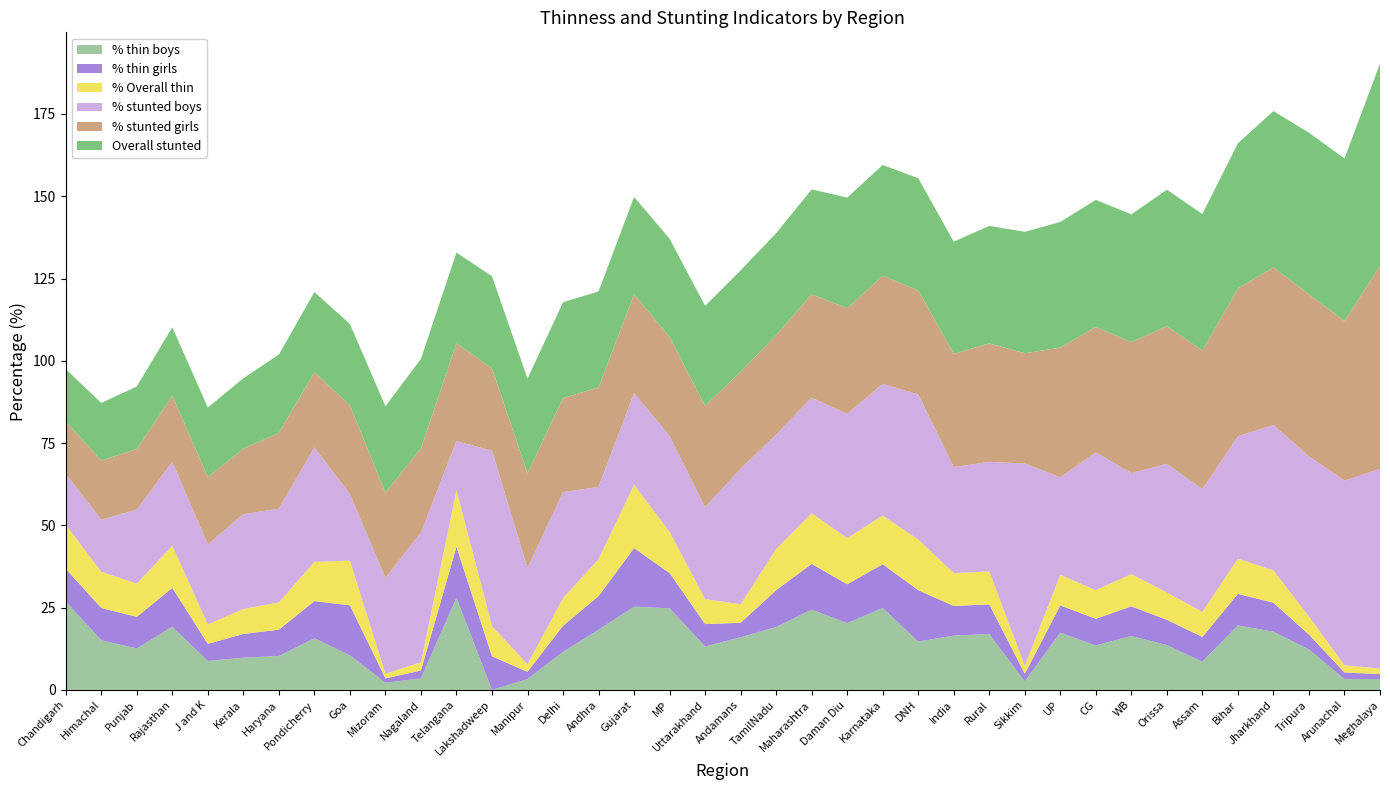

Reading left to right, list all the values displayed in this chart.

% thin boys: Chandigarh=26.9	Himachal=15.1	Punjab=12.6	Rajasthan=19.2	J and K=8.8	Kerala=9.8	Haryana=10.3	Pondicherry=15.7	Goa=10.5	Mizoram=2.2	Nagaland=3.5	Telangana=28.0	Lakshadweep=0.0	Manipur=3.3	Delhi=11.6	Andhra=18.3	Gujarat=25.3	MP=24.8	Uttarakhand=13.2	Andamans=16.0	TamilNadu=19.1	Maharashtra=24.4	Daman Diu=20.3	Karnataka=24.9	DNH=14.7	India=16.5	Rural=17.0	Sikkim=2.6	UP=17.4	CG=13.5	WB=16.4	Orissa=13.6	Assam=8.6	Bihar=19.6	Jharkhand=17.7	Tripura=12.3	Arunachal=3.3	Meghalaya=3.3
% thin girls: Chandigarh=9.9	Himachal=9.8	Punjab=9.6	Rajasthan=11.8	J and K=5.2	Kerala=7.2	Haryana=8.0	Pondicherry=11.3	Goa=15.2	Mizoram=1.3	Nagaland=2.4	Telangana=15.5	Lakshadweep=10.2	Manipur=2.2	Delhi=7.9	Andhra=10.2	Gujarat=17.8	MP=10.7	Uttarakhand=6.8	Andamans=4.4	TamilNadu=11.2	Maharashtra=13.9	Daman Diu=11.8	Karnataka=13.3	DNH=15.6	India=9.0	Rural=9.0	Sikkim=2.3	UP=8.3	CG=8.1	WB=9.0	Orissa=7.7	Assam=7.5	Bihar=9.6	Jharkhand=8.8	Tripura=4.5	Arunachal=2.0	Meghalaya=1.5
% Overall thin: Chandigarh=13.4	Himachal=11.0	Punjab=10.1	Rajasthan=12.8	J and K=5.9	Kerala=7.6	Haryana=8.3	Pondicherry=11.9	Goa=13.6	Mizoram=1.4	Nagaland=2.5	Telangana=17.2	Lakshadweep=9.2	Manipur=2.3	Delhi=8.4	Andhra=11.2	Gujarat=19.3	MP=12.5	Uttarakhand=7.6	Andamans=5.6	TamilNadu=12.5	Maharashtra=15.4	Daman Diu=14.0	Karnataka=14.8	DNH=15.4	India=10.0	Rural=10.0	Sikkim=2.4	UP=9.3	CG=8.7	WB=9.8	Orissa=8.3	Assam=7.6	Bihar=10.7	Jharkhand=9.8	Tripura=5.5	Arunachal=2.2	Meghalaya=1.7
% stunted boys: Chandigarh=15.4	Himachal=15.8	Punjab=22.5	Rajasthan=25.5	J and K=24.3	Kerala=28.8	Haryana=28.5	Pondicherry=34.8	Goa=20.2	Mizoram=29.1	Nagaland=39.5	Telangana=14.9	Lakshadweep=53.3	Manipur=29.2	Delhi=32.2	Andhra=22.0	Gujarat=27.8	MP=29.2	Uttarakhand=27.9	Andamans=41.2	TamilNadu=34.8	Maharashtra=35.1	Daman Diu=37.8	Karnataka=40.0	DNH=44.1	India=32.2	Rural=33.3	Sikkim=61.5	UP=29.6	CG=41.9	WB=30.7	Orissa=39.1	Assam=37.3	Bihar=37.2	Jharkhand=44.2	Tripura=48.7	Arunachal=56.1	Meghalaya=60.7
% stunted girls: Chandigarh=16.0	Himachal=18.0	Punjab=18.4	Rajasthan=20.1	J and K=20.4	Kerala=19.9	Haryana=23.0	Pondicherry=22.8	Goa=27.0	Mizoram=25.9	Nagaland=25.5	Telangana=29.7	Lakshadweep=25.0	Manipur=28.8	Delhi=28.6	Andhra=30.2	Gujarat=30.0	MP=30.0	Uttarakhand=30.8	Andamans=29.5	TamilNadu=30.2	Maharashtra=31.4	Daman Diu=32.1	Karnataka=32.8	DNH=31.6	India=34.4	Rural=36.0	Sikkim=33.5	UP=39.4	CG=38.1	WB=39.8	Orissa=41.8	Assam=42.1	Bihar=44.9	Jharkhand=47.9	Tripura=49.2	Arunachal=48.5	Meghalaya=61.6
Overall stunted: Chandigarh=15.9	Himachal=17.5	Punjab=19.0	Rajasthan=20.8	J and K=21.2	Kerala=21.4	Haryana=23.8	Pondicherry=24.4	Goa=24.7	Mizoram=26.3	Nagaland=27.2	Telangana=27.6	Lakshadweep=28.0	Manipur=28.8	Delhi=29.1	Andhra=29.2	Gujarat=29.6	MP=29.9	Uttarakhand=30.4	Andamans=30.8	TamilNadu=31.0	Maharashtra=31.9	Daman Diu=33.6	Karnataka=33.7	DNH=34.1	India=34.1	Rural=35.7	Sikkim=36.9	UP=38.2	CG=38.6	WB=38.8	Orissa=41.5	Assam=41.5	Bihar=44.1	Jharkhand=47.5	Tripura=49.1	Arunachal=49.4	Meghalaya=61.5